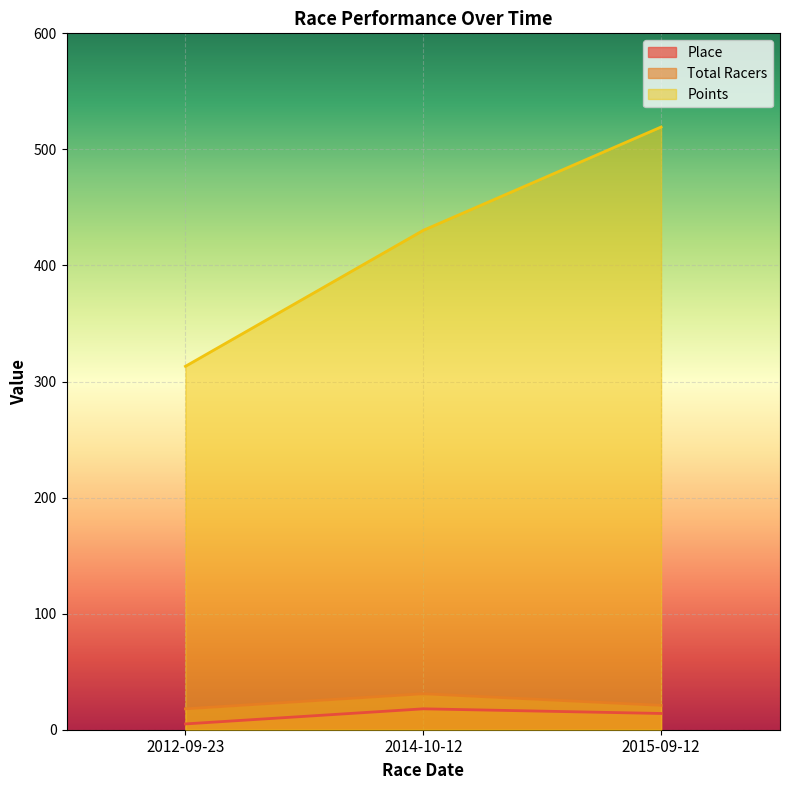

What is the spread (max minus min) of values at 2014-10-12?

412.3